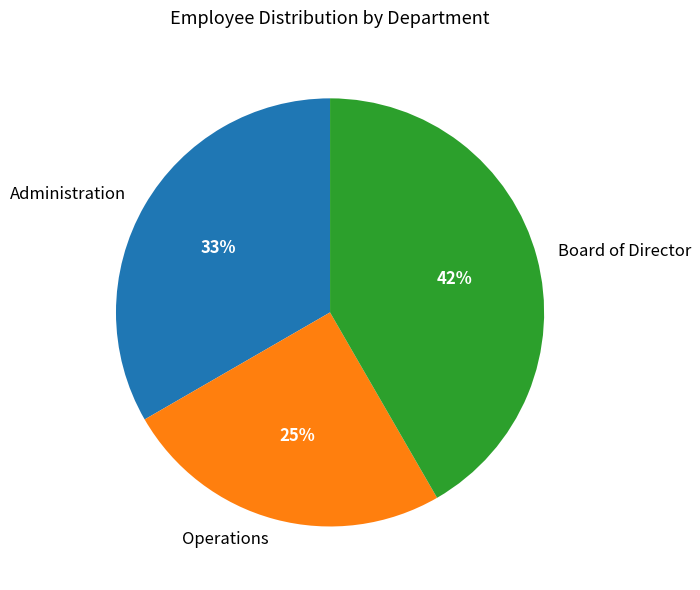

Which slice is the smallest?

Operations